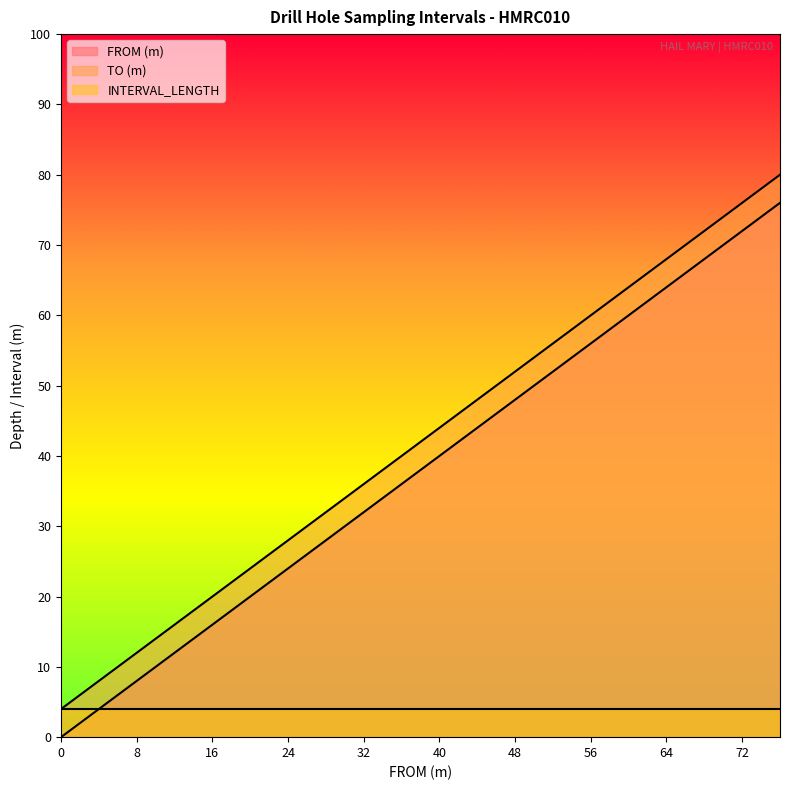

Which has a higher value, 76 or 16?

76